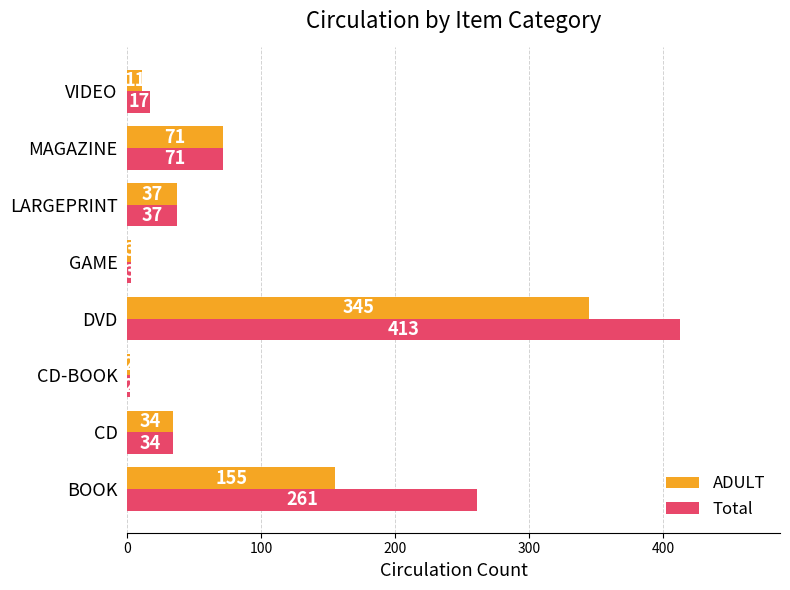

The ADULT series shows 34 at CD. True or false?

True